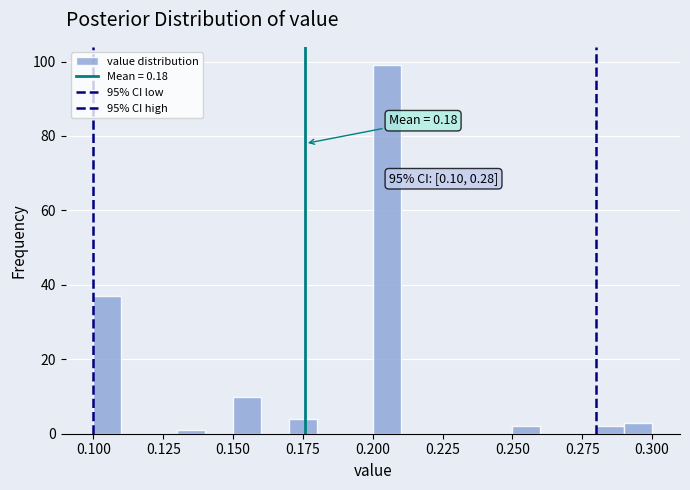

Around what value on the x-axis is the tallest bar? Give the approximate position of its centre, as read against the axis.

0.205